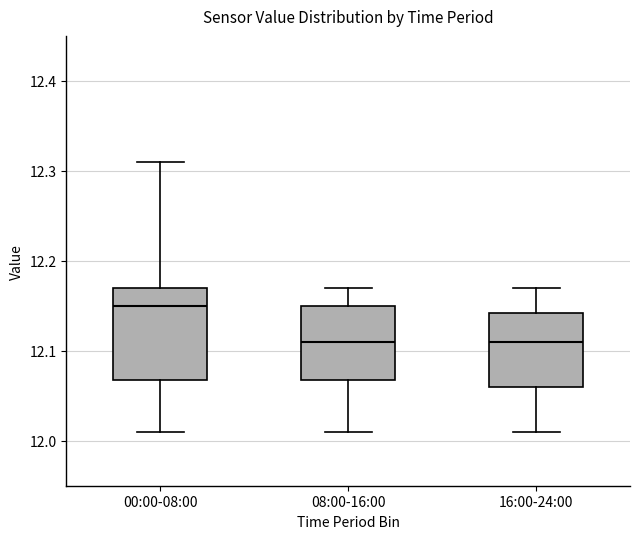

Reading left to right, read every box against the y-axis: the position of its median line, the range the box covers, and the ends of its whiskers. The values are not printed on the chart, so give them approximately, as read against the axis.

00:00-08:00: median 12.15, box 12.07 to 12.17, whiskers 12.01 to 12.31
08:00-16:00: median 12.11, box 12.07 to 12.15, whiskers 12.01 to 12.17
16:00-24:00: median 12.11, box 12.06 to 12.14, whiskers 12.01 to 12.17